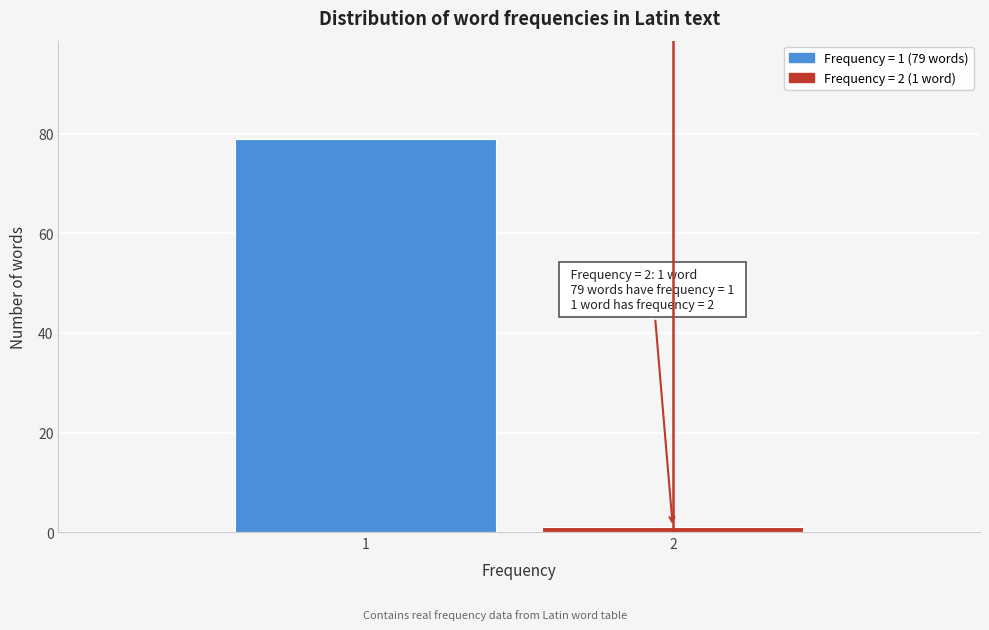

Reading left to right, extract all data points from this chart.

1=79	2=1